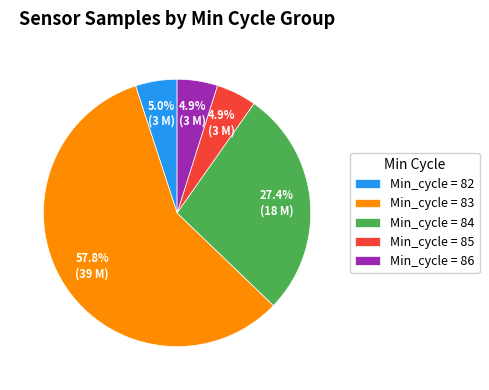

What is the ratio of the value at Min_cycle = 85 to the value at Min_cycle = 82?

1.0